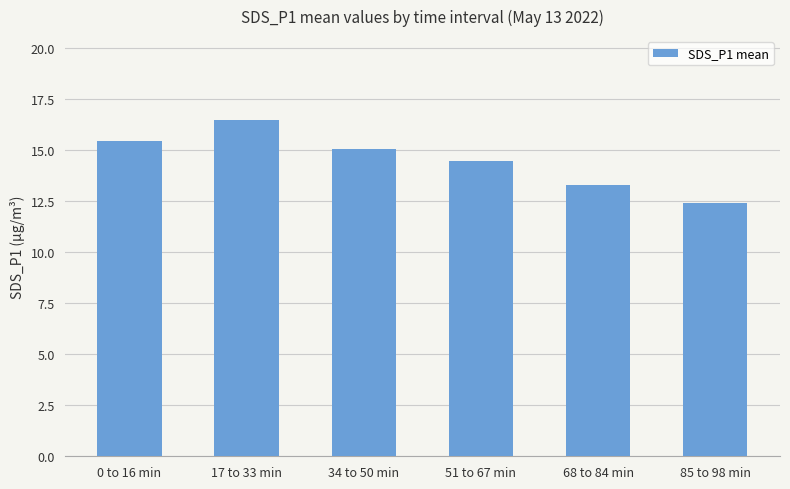

List the labels in order of value, smallest first.

85 to 98 min, 68 to 84 min, 51 to 67 min, 34 to 50 min, 0 to 16 min, 17 to 33 min